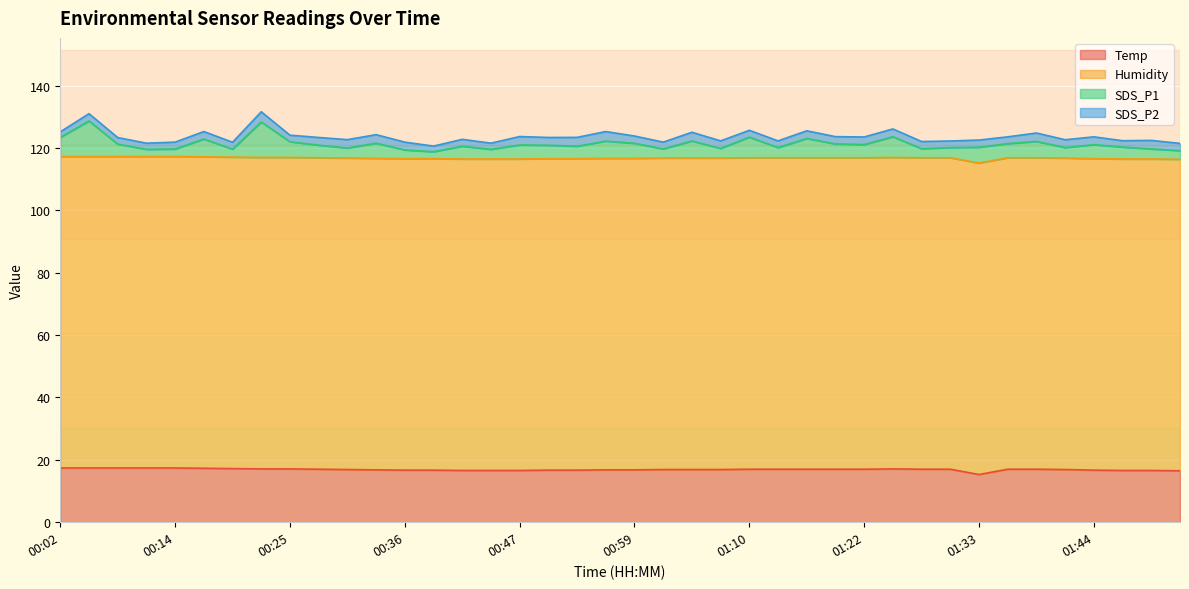

How many values in the Temp series are below 17?

20